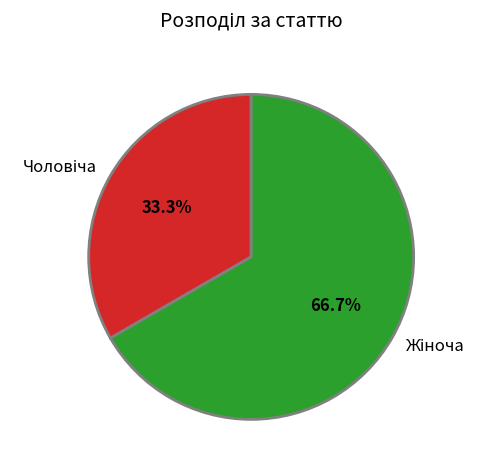

Is there a majority slice in this chart?

Yes